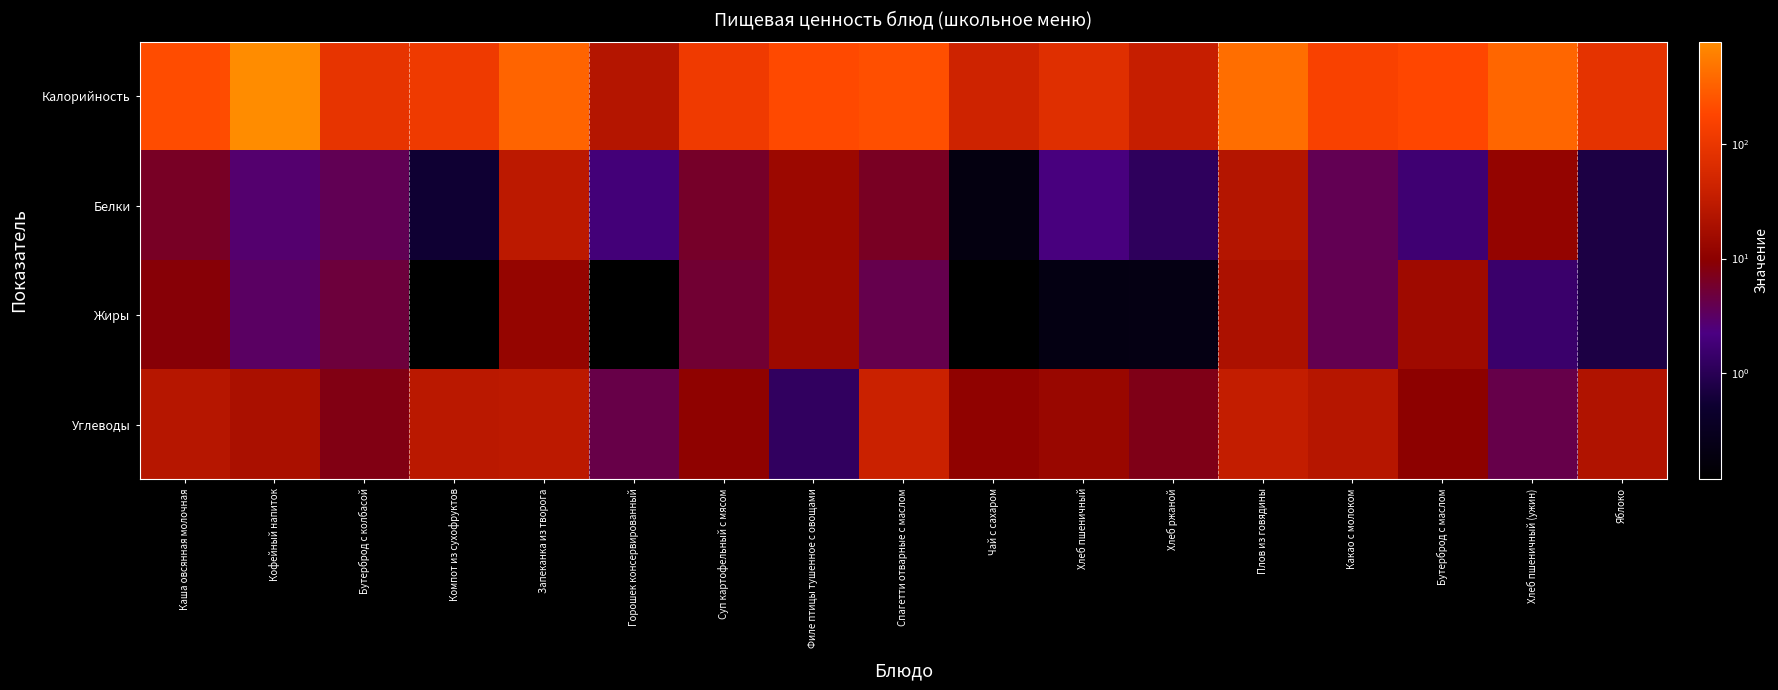

What is the spread (max minus min) of values at Суп картофельный с мясом?

110.2